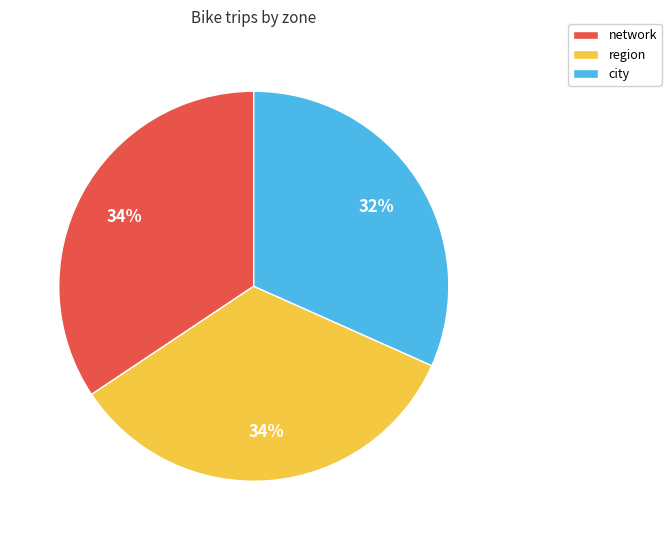

Approximately how many times larger is the value at region compared to city?

1.1